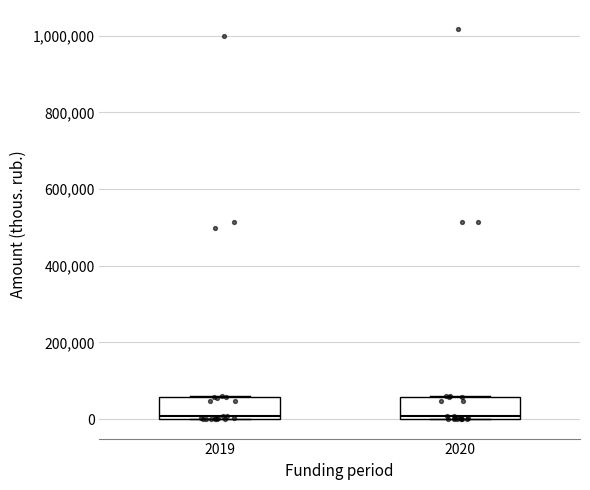

Reading left to right, transcribe this box plot: for each box, give where its median line is, the range the box spans, and where its two whiskers end, as read against the y-axis. The values are not printed on the chart, so give them approximately, as read against the axis.

2019: median 0 (just above the box's lower edge), box 0 to 60000, whiskers 0 to 60000
2020: median 0 (just above the box's lower edge), box 0 to 60000, whiskers 0 to 60000